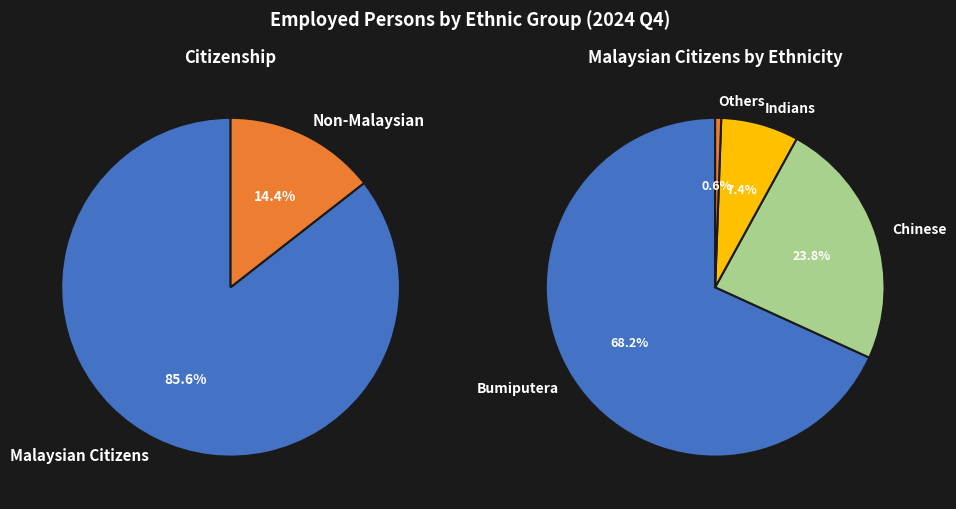

Which category has the smallest portion of the pie?

Others